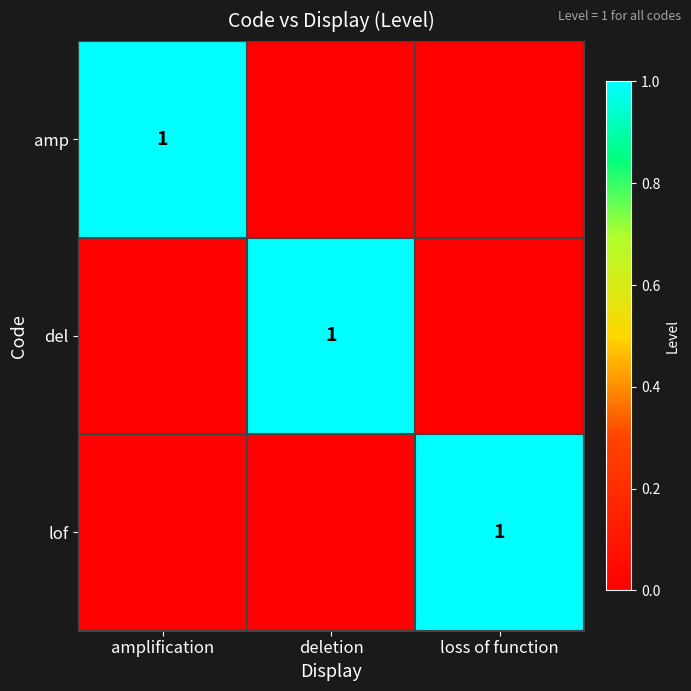

Which series has the largest total across all categories?

amp